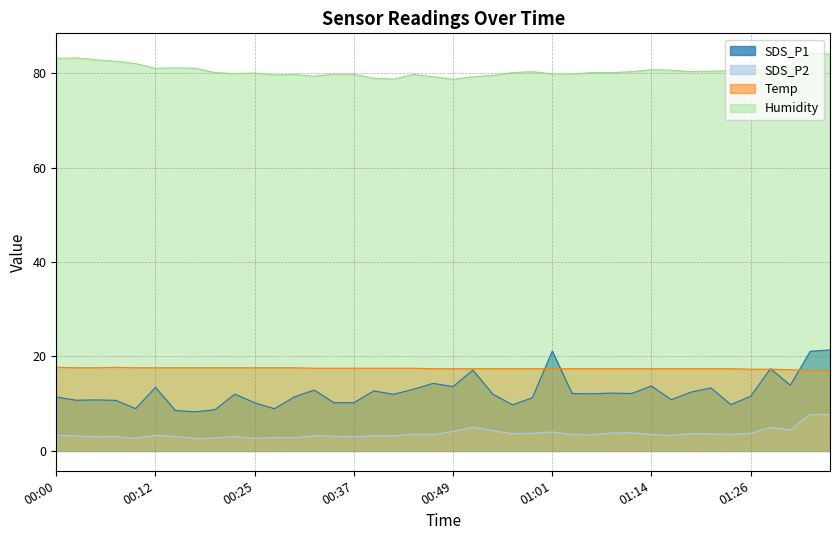

Where does the Humidity series first go above 80?

00:00